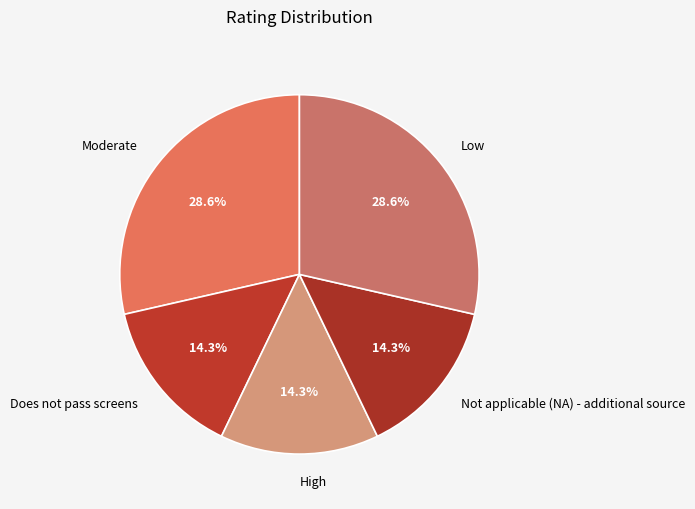

To the nearest percent, what portion does Moderate represent?

29%